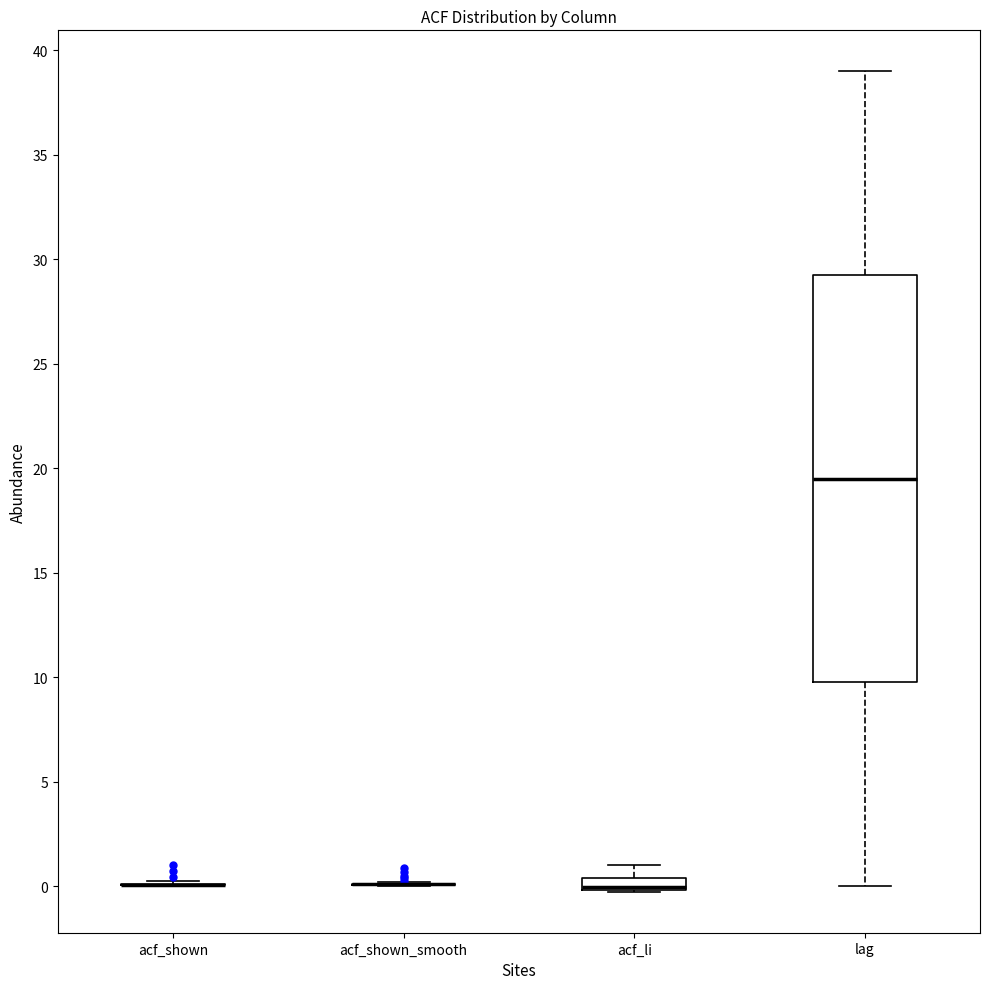

Comparing the boxes themselves (not the whiskers), which one is the tallest?

lag